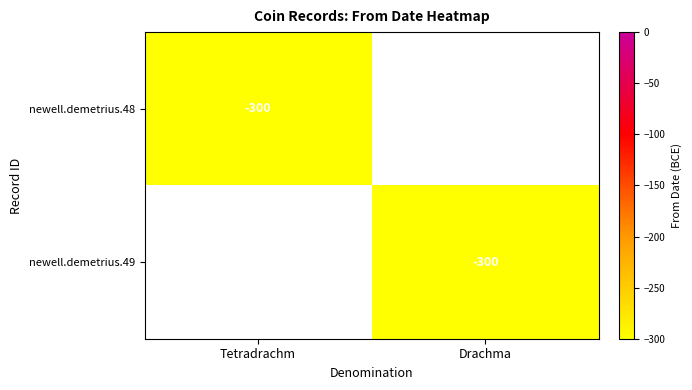

Is it true that newell.demetrius.49 equals -102 at Drachma?

False